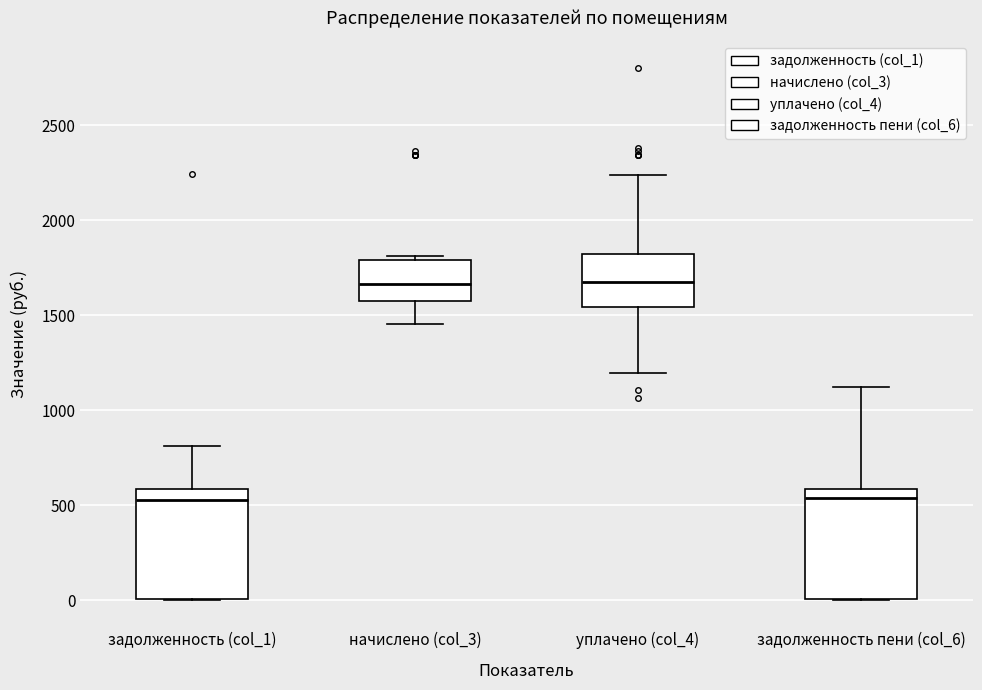

Reading left to right, transcribe this box plot: for each box, give where its median line is, the range the box spans, and where its two whiskers end, as read against the y-axis. The values are not printed on the chart, so give them approximately, as read against the axis.

задолженность (col_1): median 550, box 0 to 600, whiskers 0 to 800
начислено (col_3): median 1650, box 1550 to 1800, whiskers 1450 to 1800 (just above the box's upper edge)
уплачено (col_4): median 1650, box 1550 to 1800, whiskers 1200 to 2250
задолженность пени (col_6): median 550, box 0 to 600, whiskers 0 to 1100